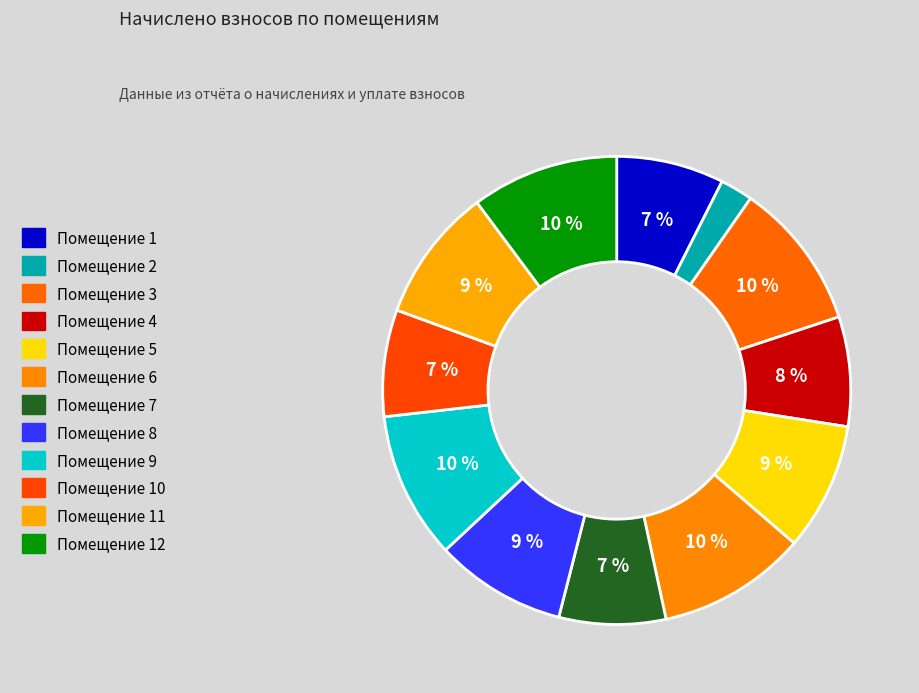

How many segments does this pie chart have?

12